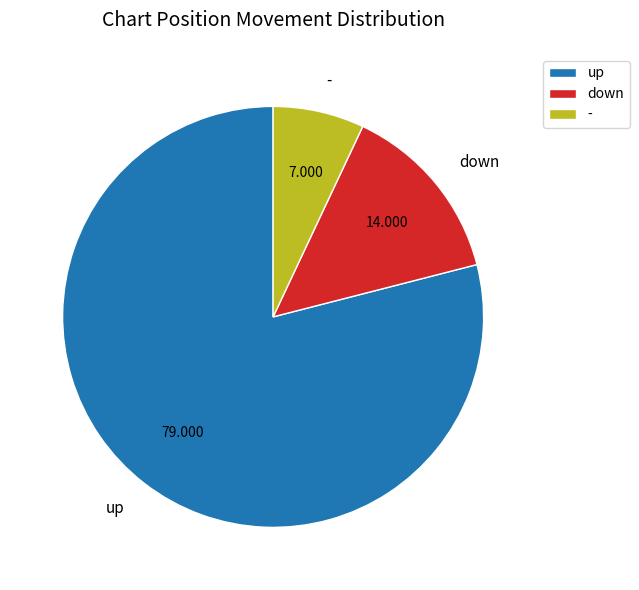

Rank the categories by value from highest to lowest.

up, down, -